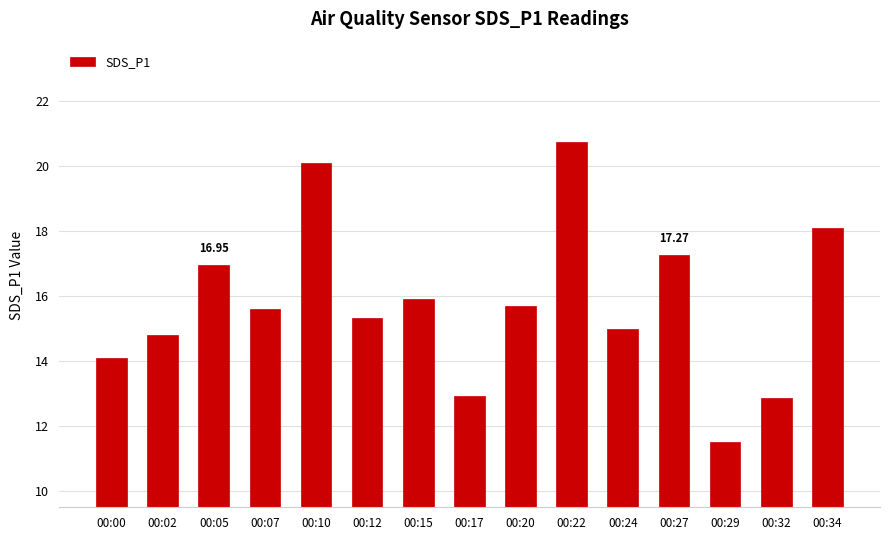

What is the change in value from 00:12 to 00:29?

-3.8